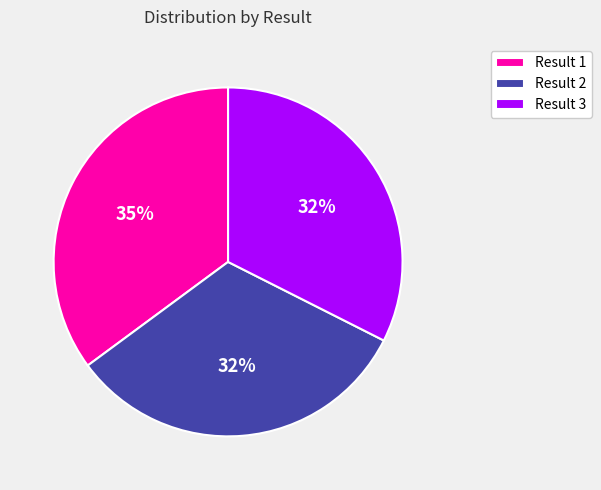

Count the number of slices in the pie.

3